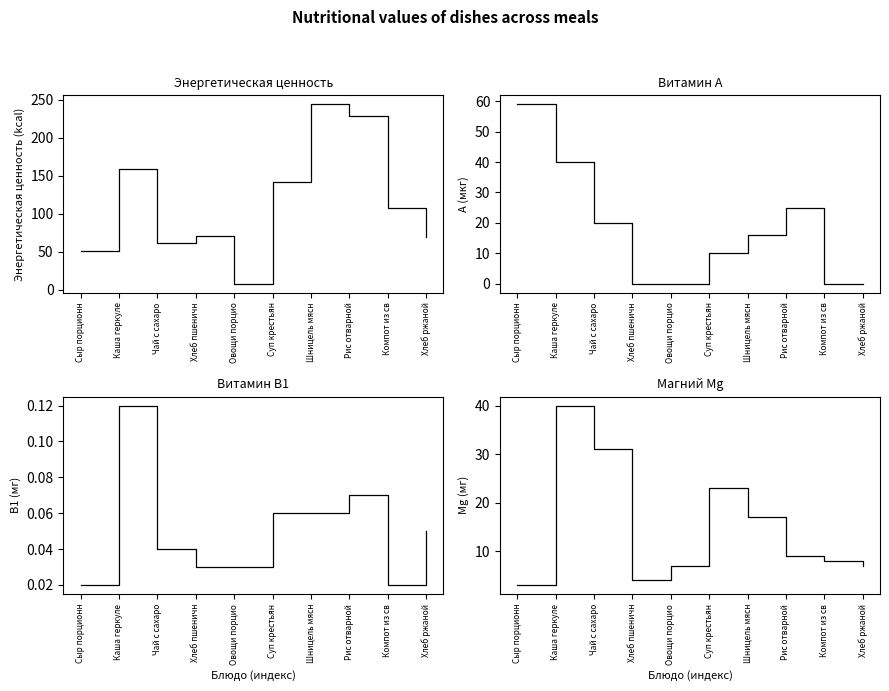

Which has a higher value, Шницель мясн or Хлеб пшеничн?

Шницель мясн